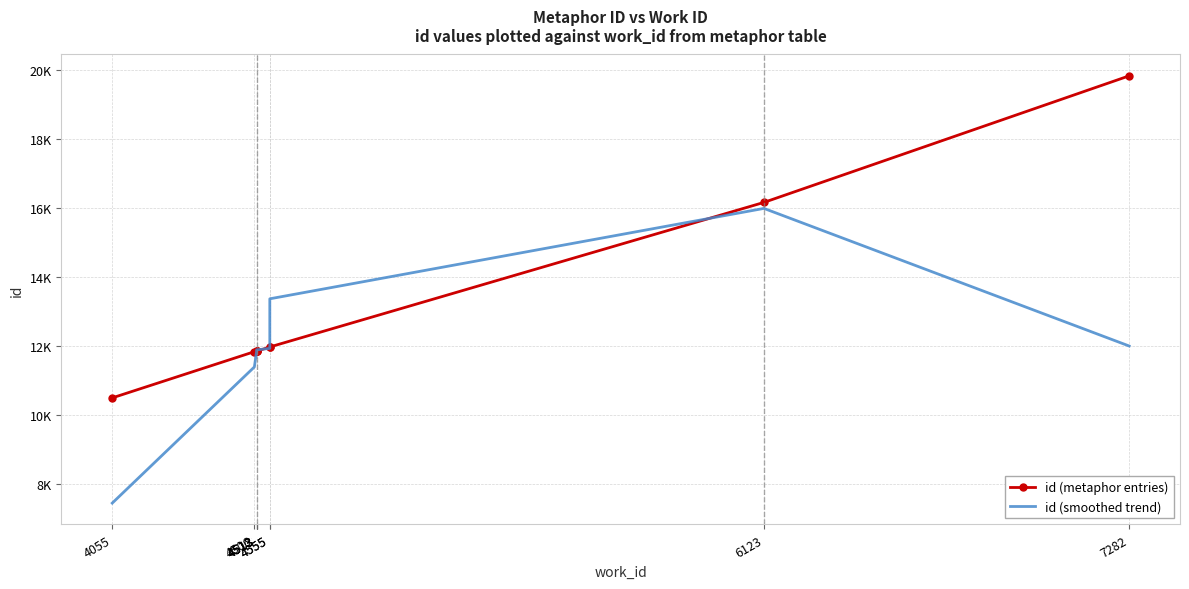

What is the difference between the maximum and second lowest values in the id (metaphor entries) series?

8001.0